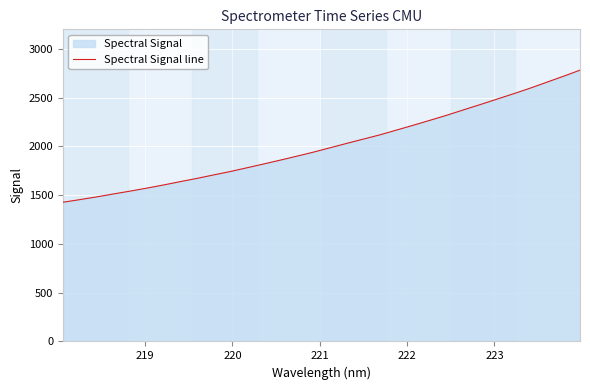

What is the smallest value displayed?

1427.1